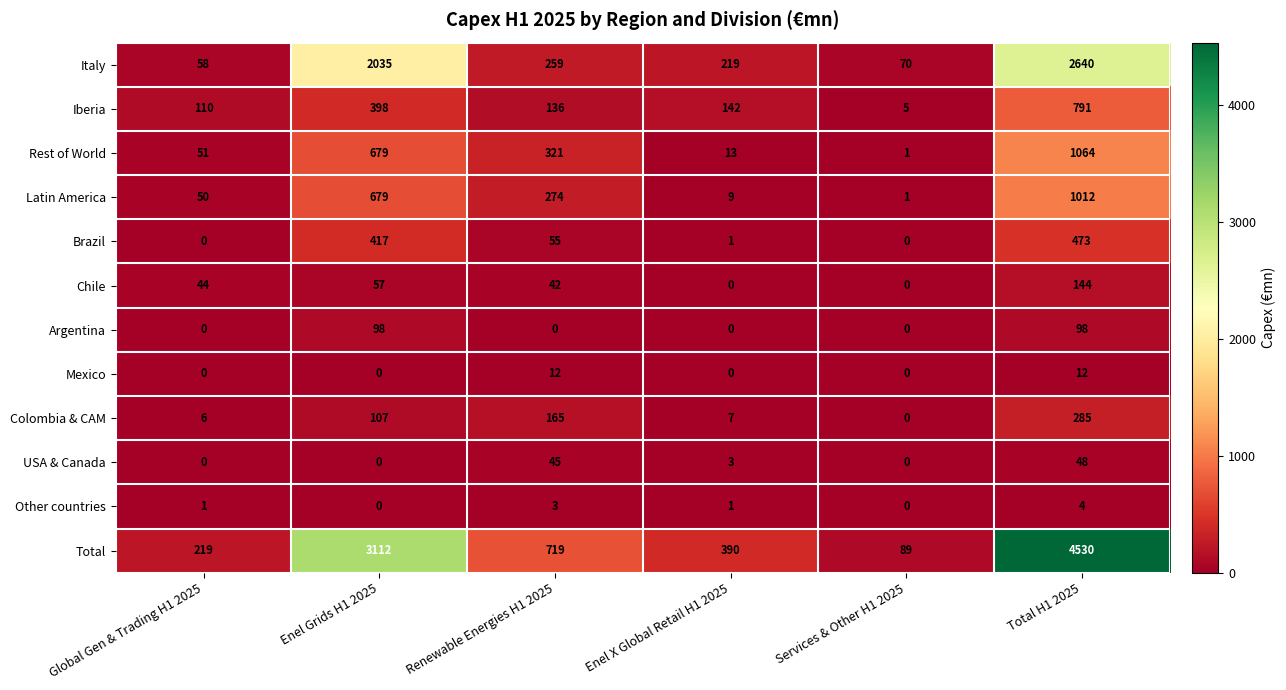

What is the difference between the maximum and minimum values in the Rest of World series?

1063